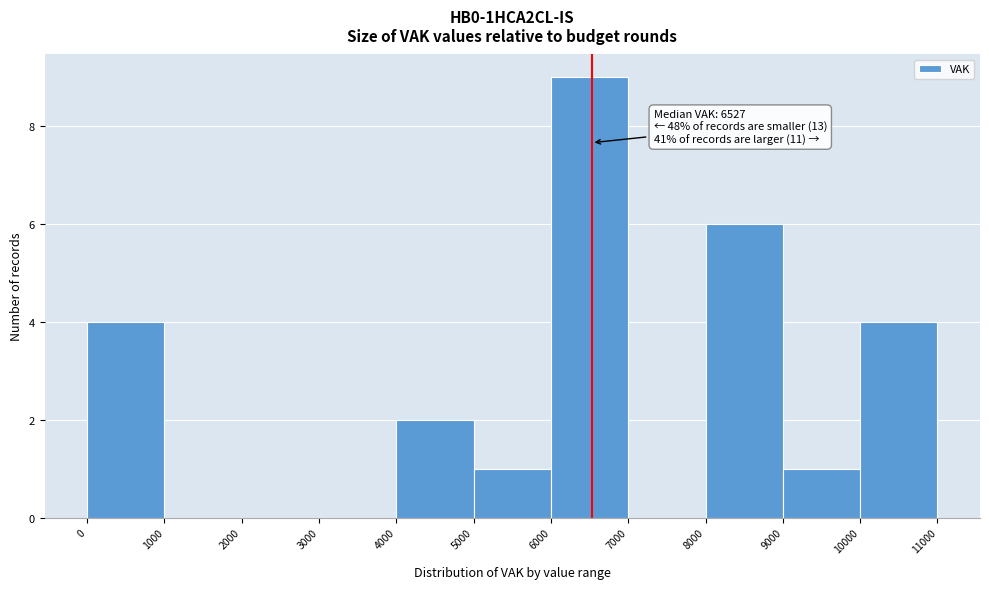

Which range on the x-axis has the tallest bar?

6000 to 7000